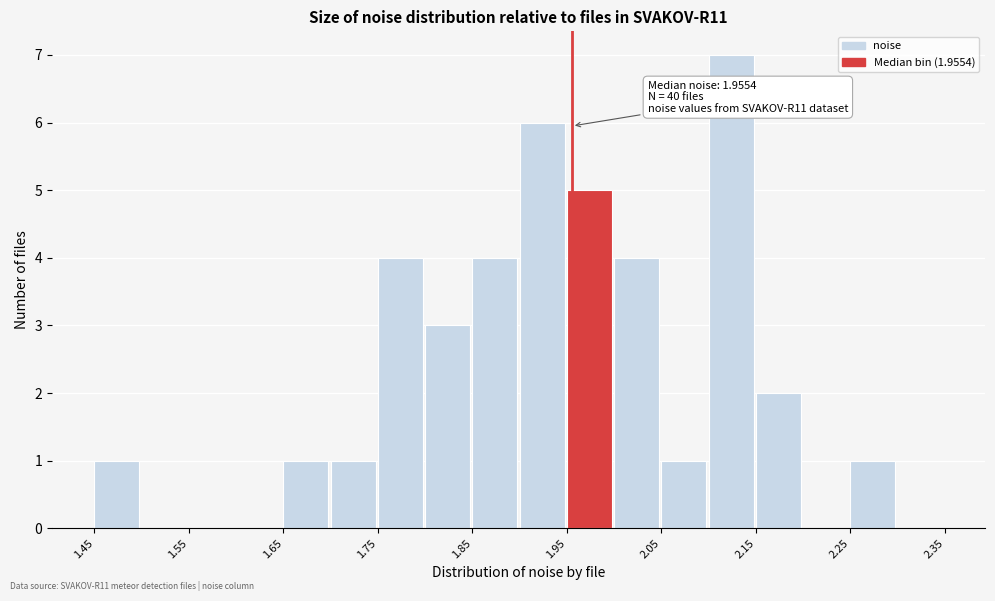

Over which range of the x-axis is the bar tallest?

2.10 to 2.15